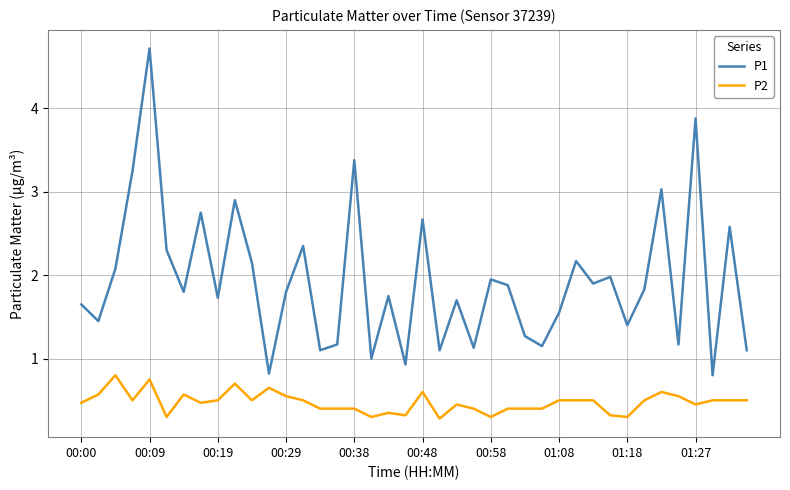

Rank the series by their maximum value, from lowest to highest.

P2, P1